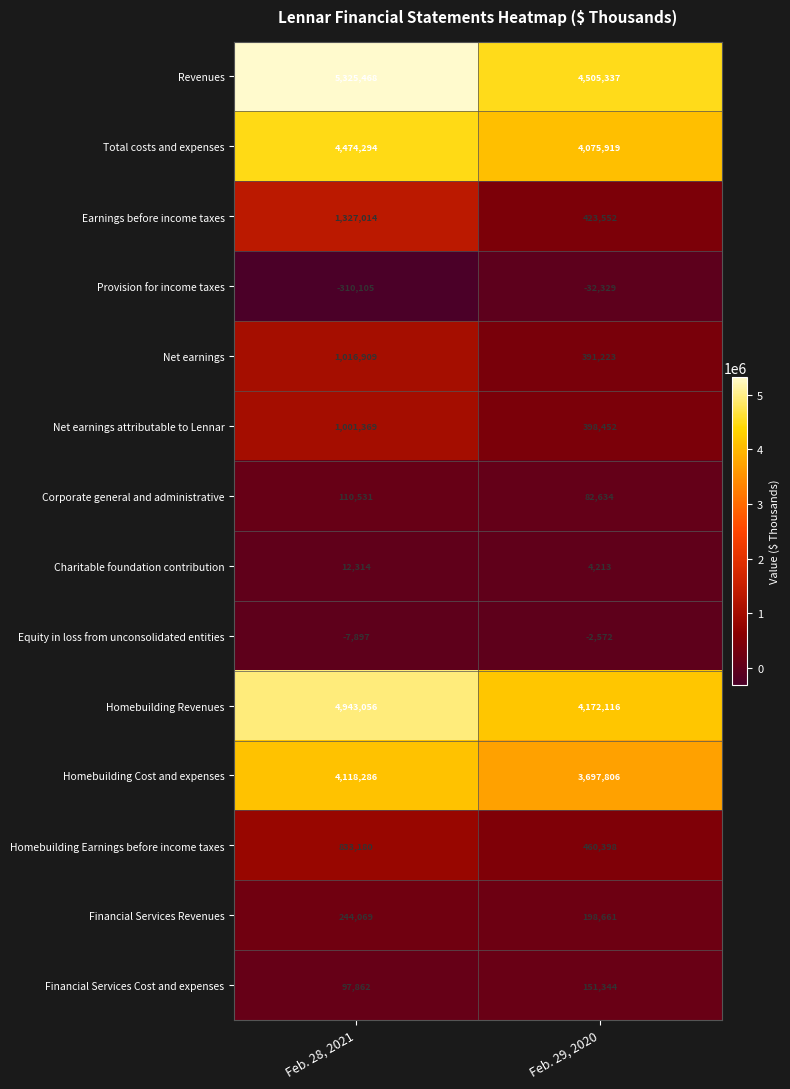

What is the total value across all series at Feb. 28, 2021?

23186350